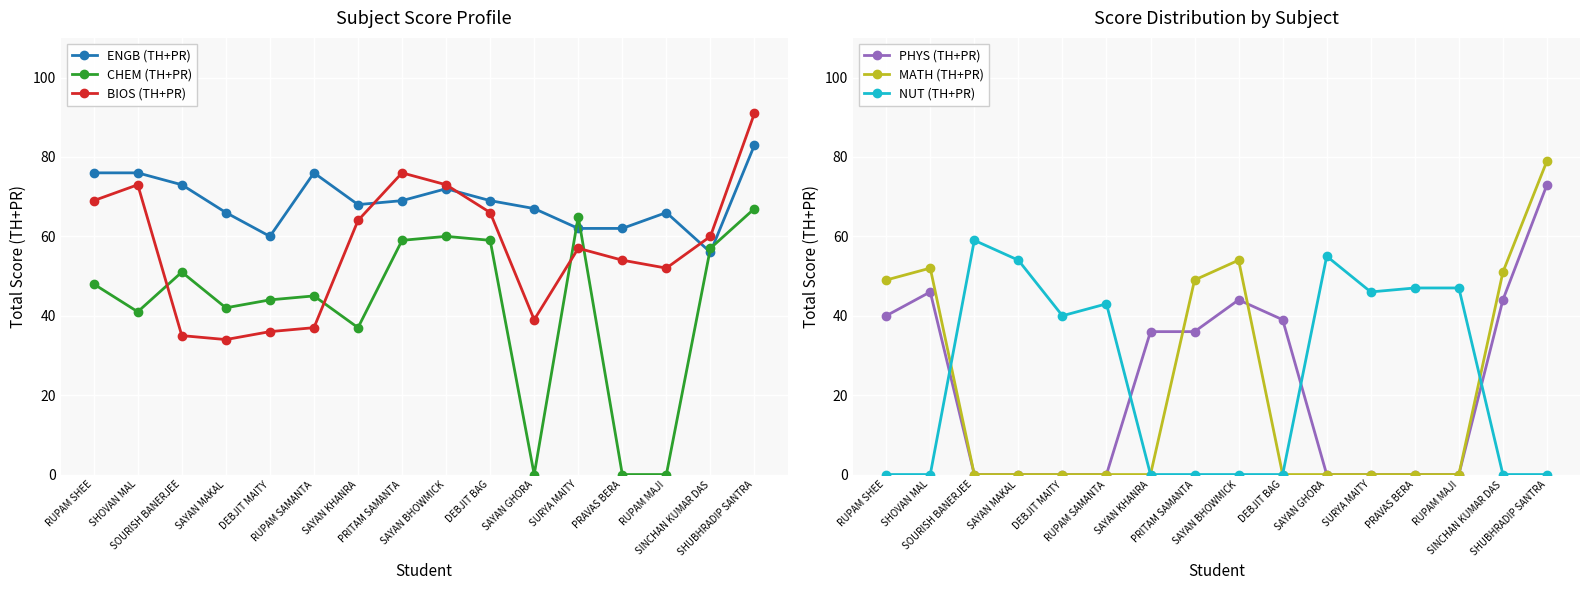

How many series are shown in this chart?

6